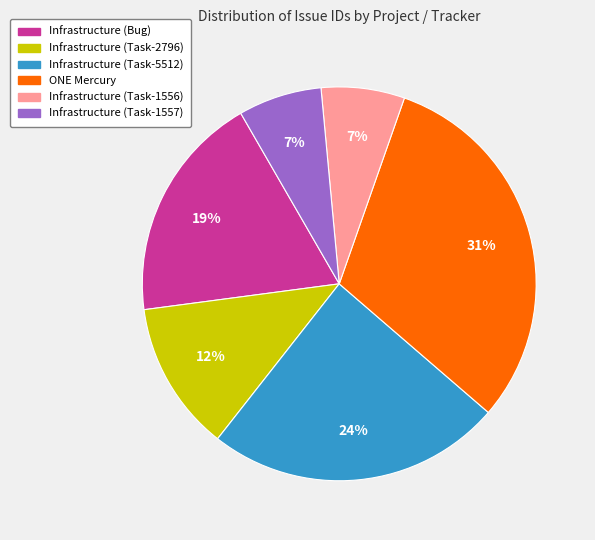

The Infrastructure (Task-2796) slice represents 12% of the pie. True or false?

True